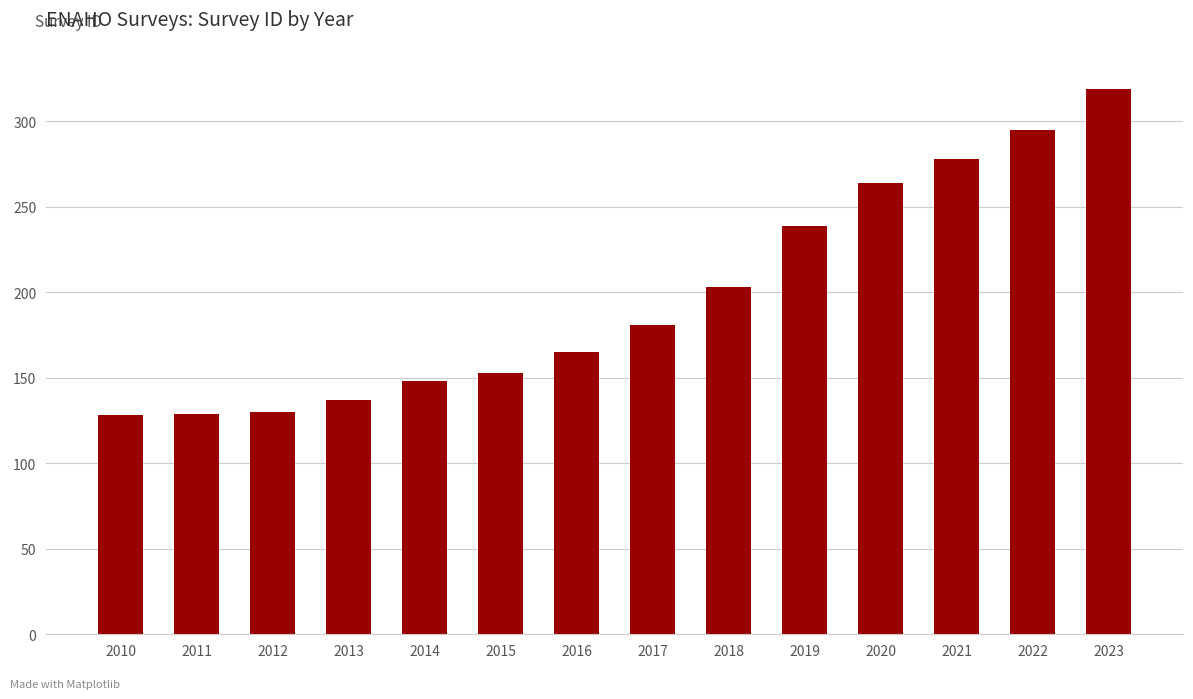

The chart shows a value of 50 at 2018. True or false?

False